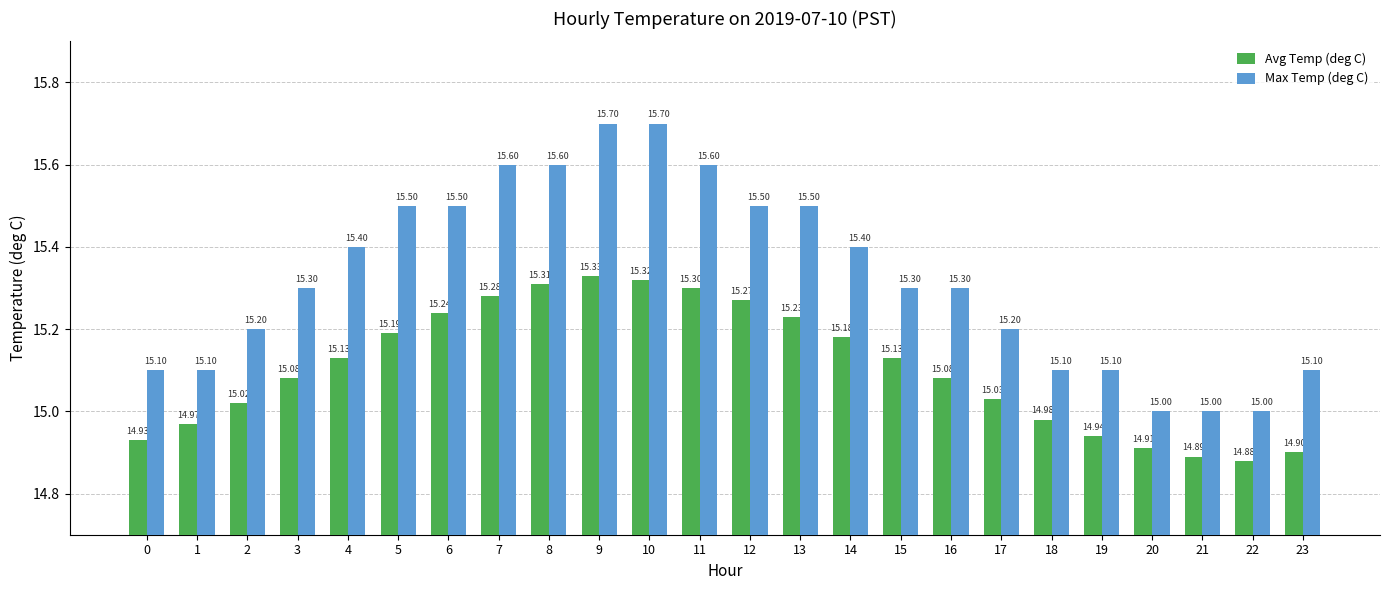

What is the value of the Max Temp (deg C) bar at the 2nd from the left?

15.1